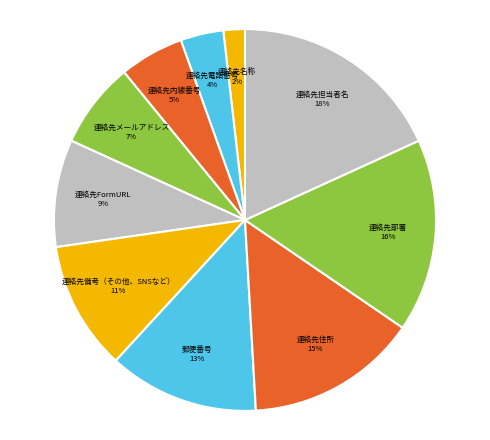

Between 連絡先住所 and 連絡先電話番号, which is larger?

連絡先住所